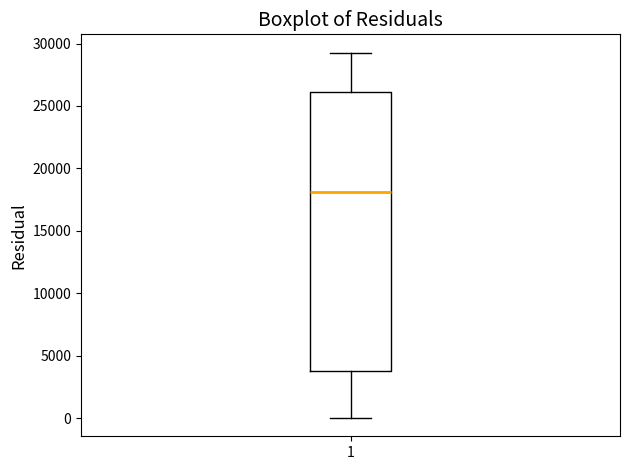

Where does the upper whisker of the box at x = 1 end on the y-axis? The values are not printed on the chart, so give them approximately, as read against the axis.

29500